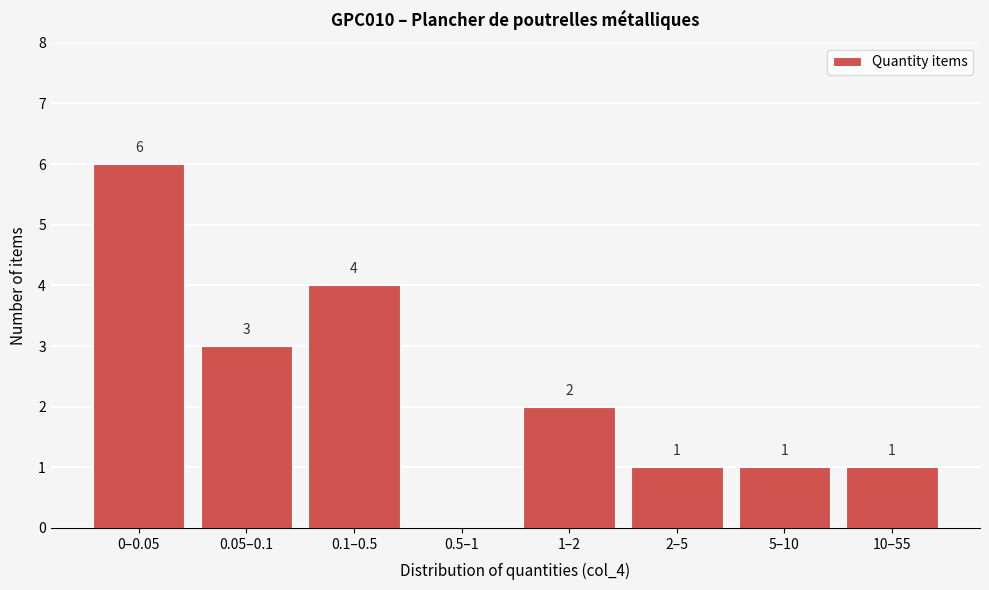

Reading left to right, what are all the values shown in this chart?

0–0.05=6	0.05–0.1=3	0.1–0.5=4	0.5–1=0	1–2=2	2–5=1	5–10=1	10–55=1